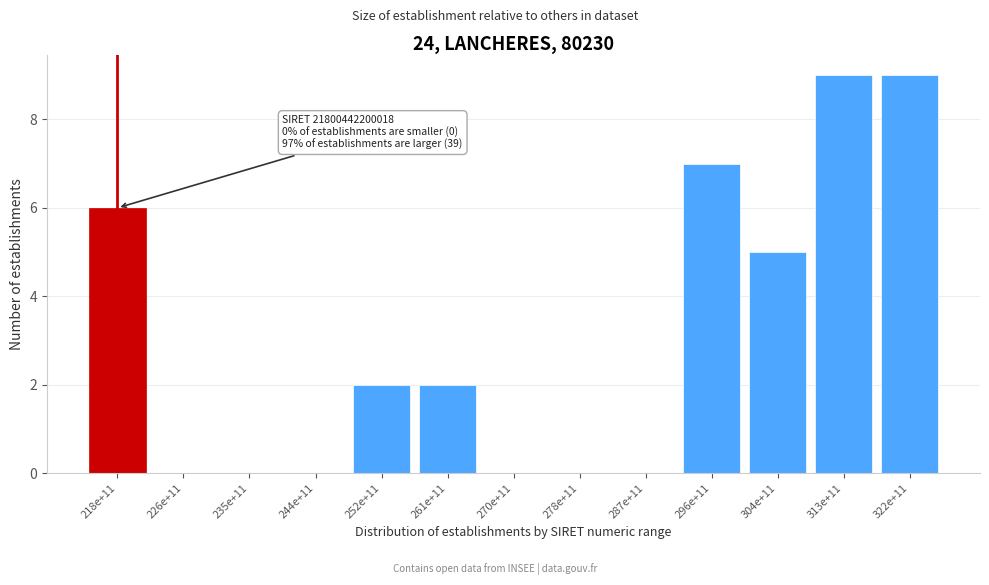

Reading left to right, what are all the values shown in this chart?

218e+11=6	226e+11=0	235e+11=0	244e+11=0	252e+11=2	261e+11=2	270e+11=0	278e+11=0	287e+11=0	296e+11=7	304e+11=5	313e+11=9	322e+11=9